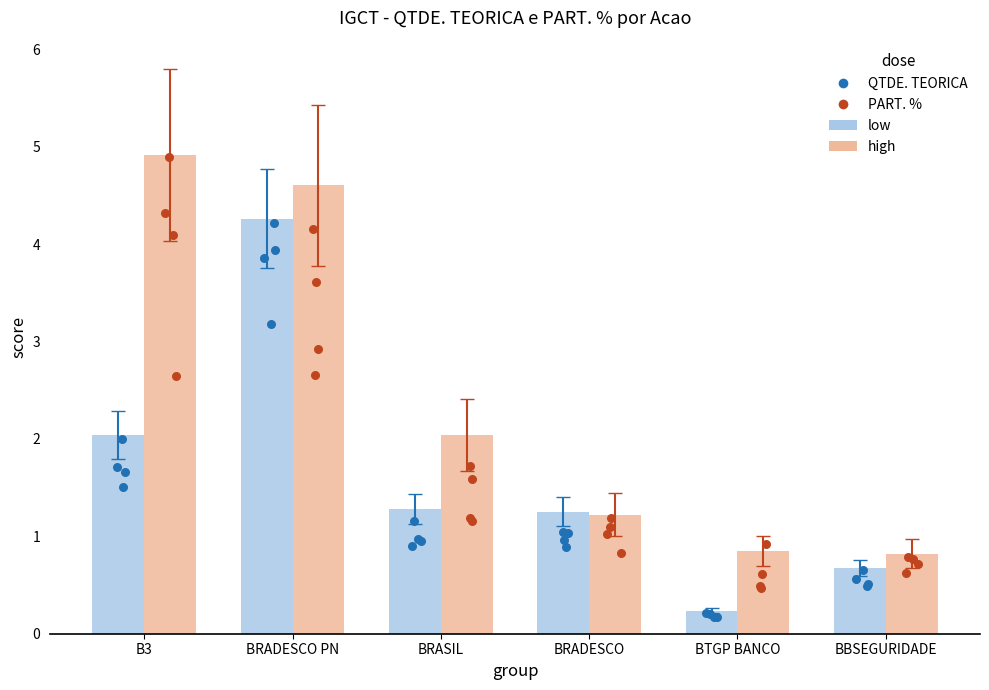

Which series contains the highest Y value?

PART. %